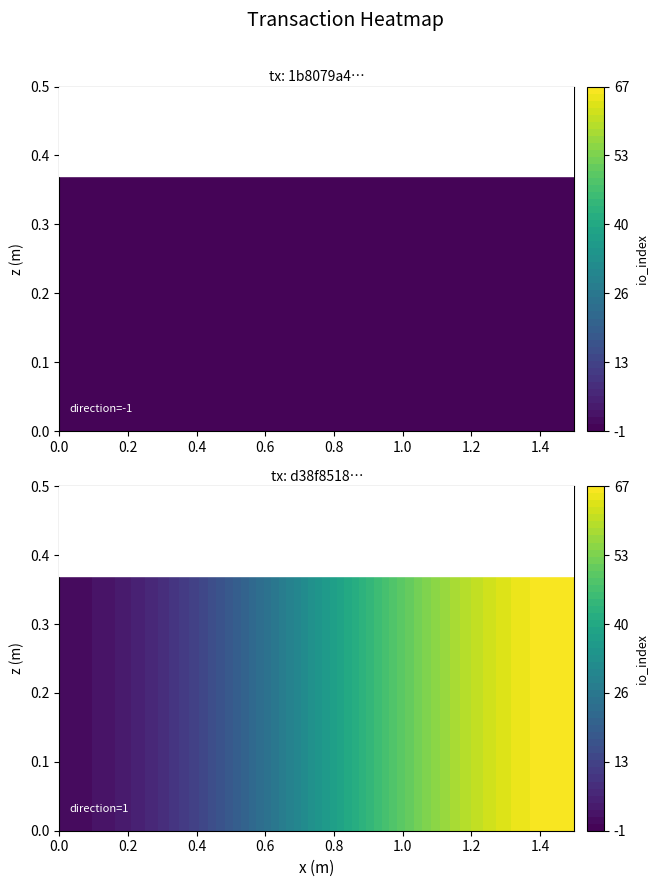

The 1b8079a4536a8b5dd3f139355517eef1abd1f0a series shows -1 at 1. True or false?

False